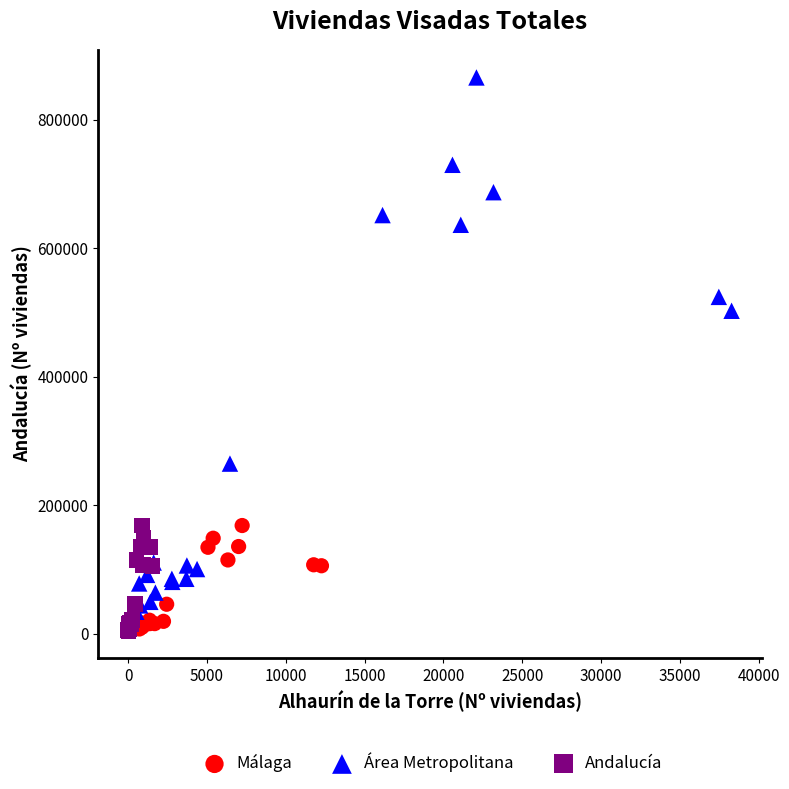

Which series reaches the maximum Y coordinate?

Área Metropolitana